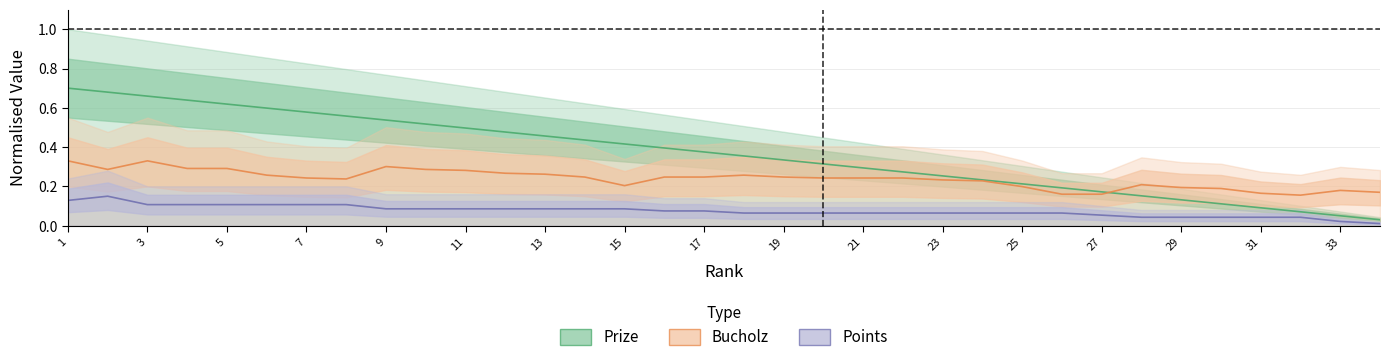

Rank the series by their maximum value, from lowest to highest.

Points, Bucholz, Prize